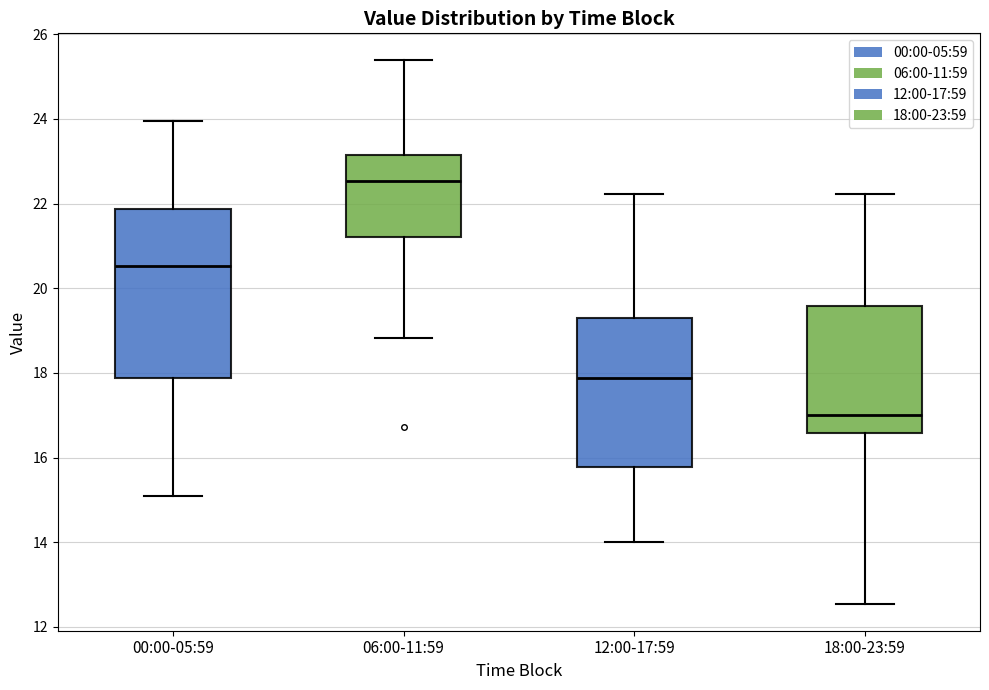

Which box's median line is the highest?

06:00-11:59